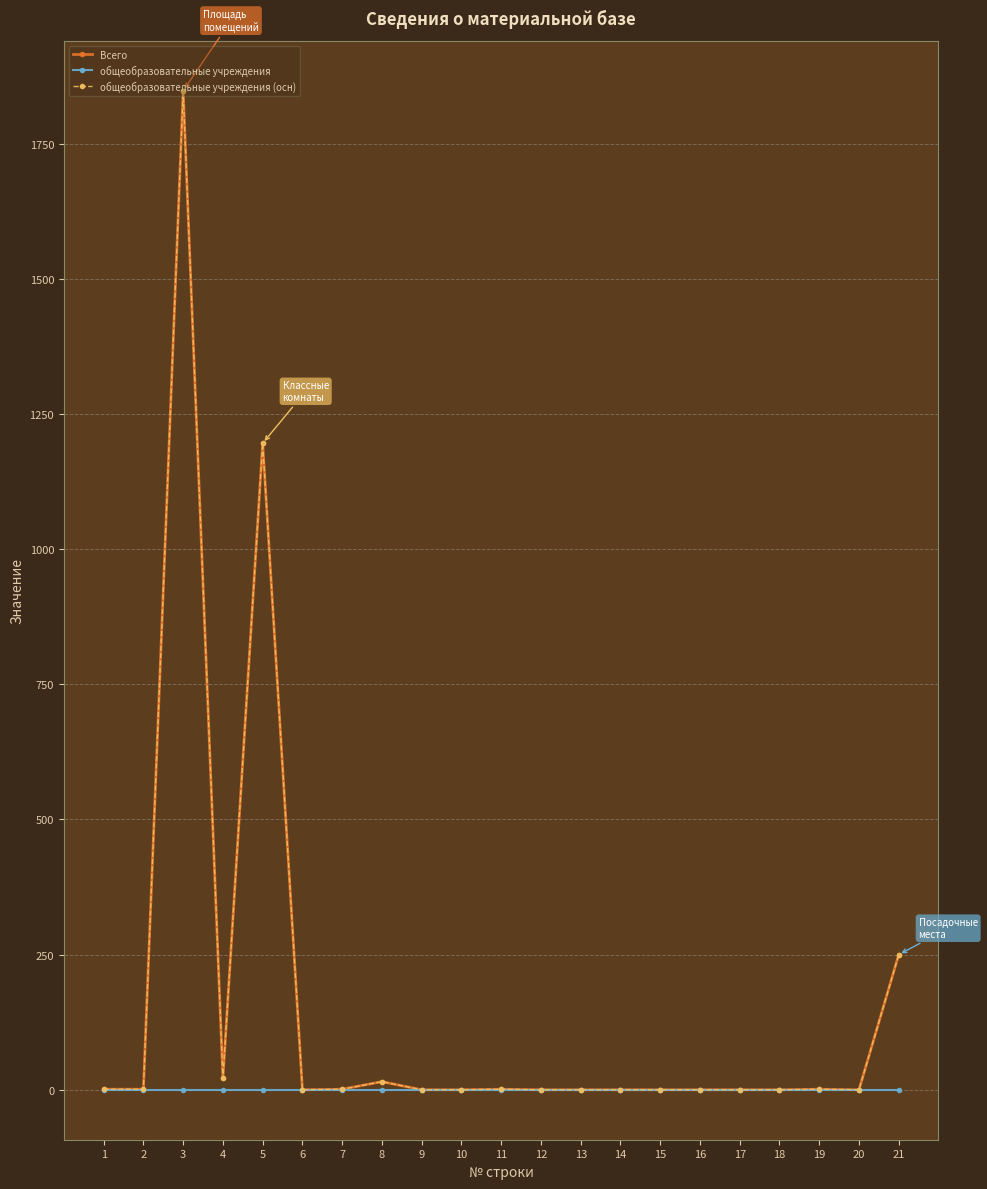

True or false: общеобразовательные учреждения (осн) and общеобразовательные учреждения cross at least once.

False